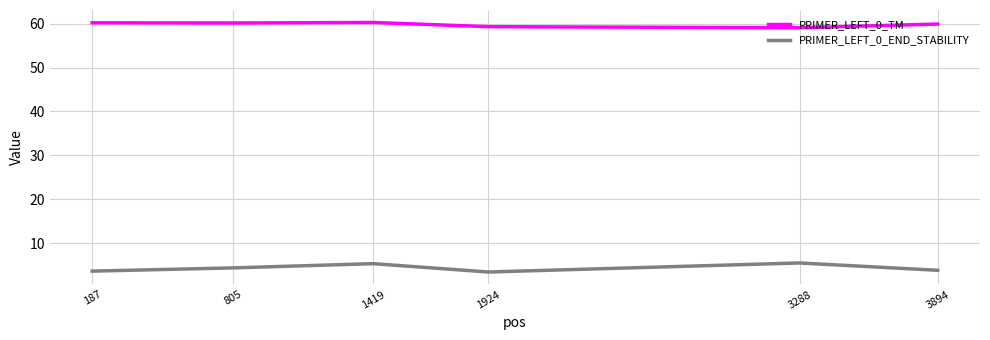

Which series has the largest range (max minus min)?

PRIMER_LEFT_0_END_STABILITY